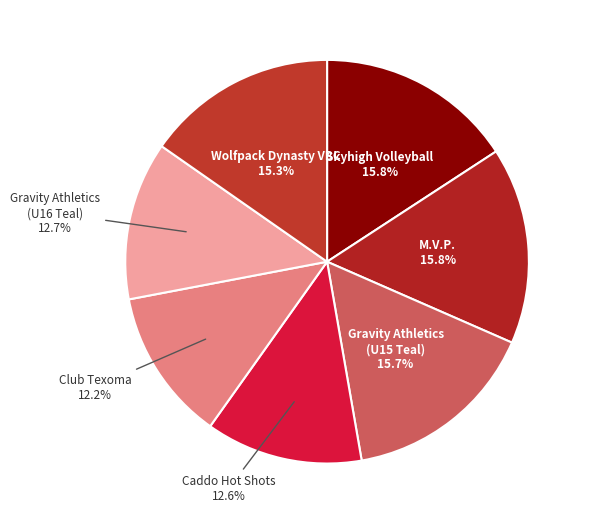

Combined, do M.V.P. and Wolfpack Dynasty VBC account for over 50%?

No